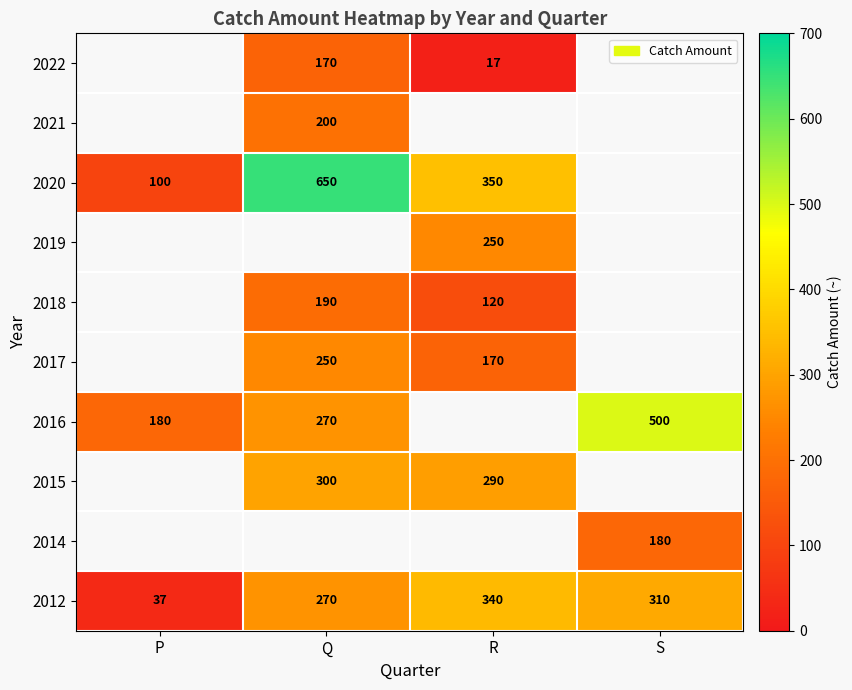

Is the value of 2014 at S greater than the value of 2017 at Q?

No